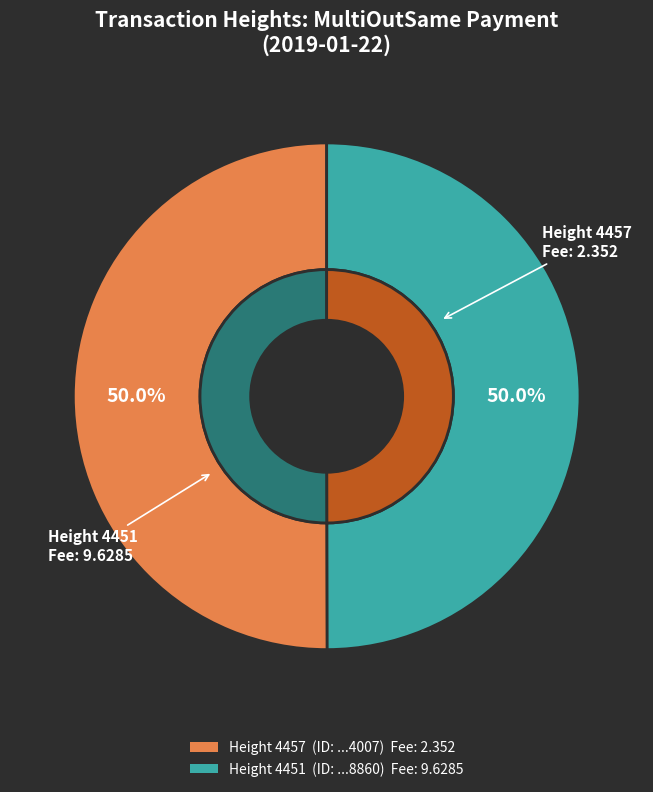

How many segments does this pie chart have?

2